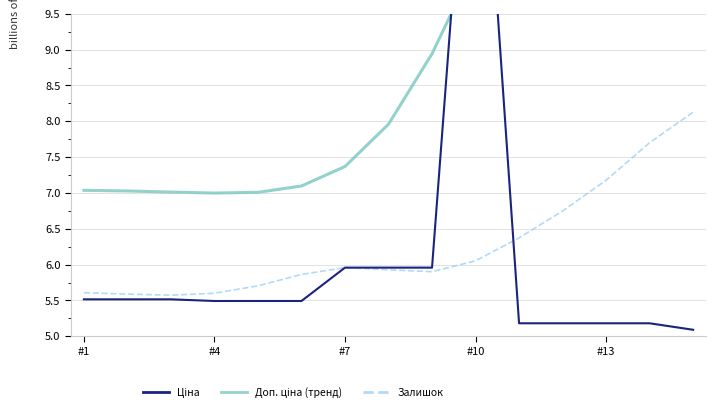

True or false: Залишок has a value of 1.3 at #10.

False